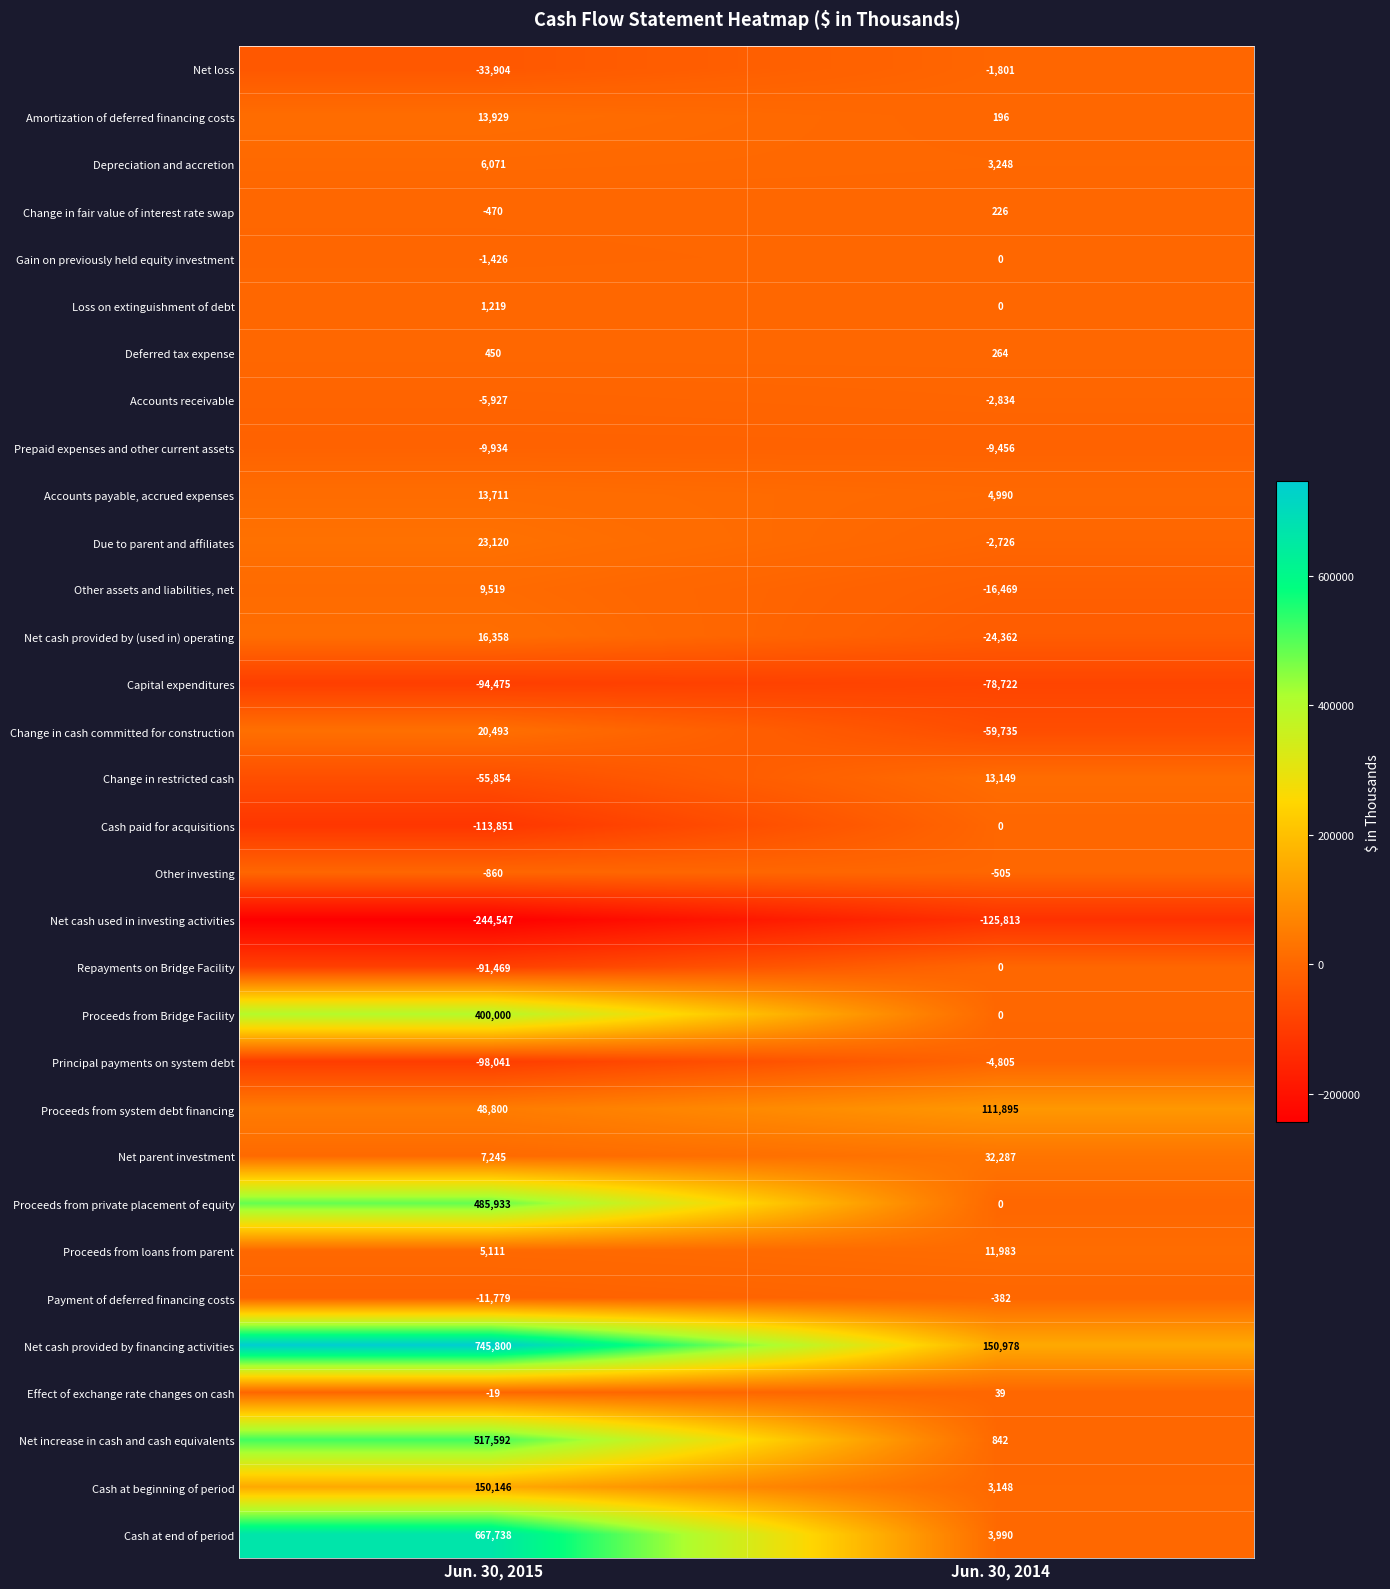

What is the difference between the highest and lowest values at Jun. 30, 2015?

990347